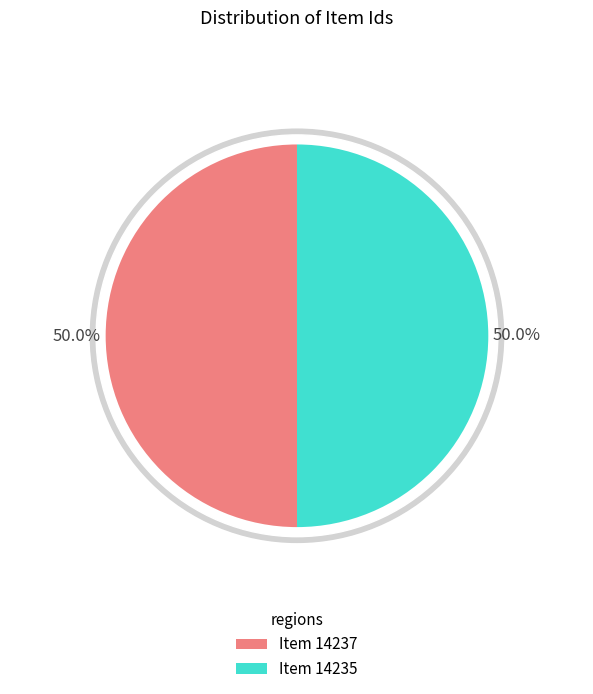

How many slices are in this pie chart?

2